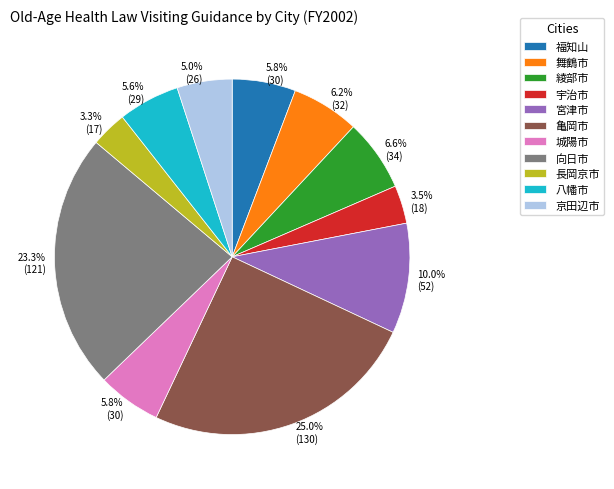

To the nearest percent, what is the difference between the largest and smallest slice percentages?

22%